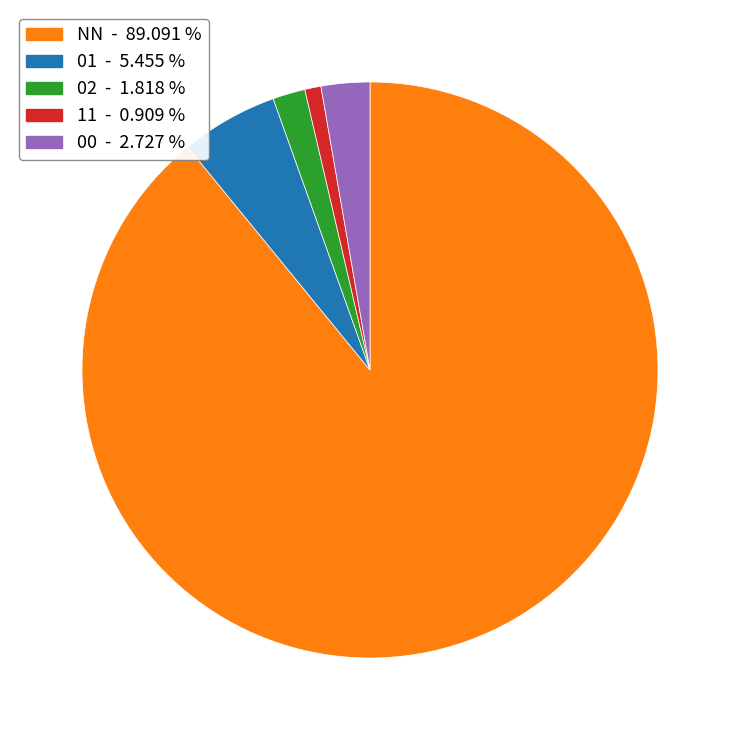

Does any single category account for the majority?

Yes